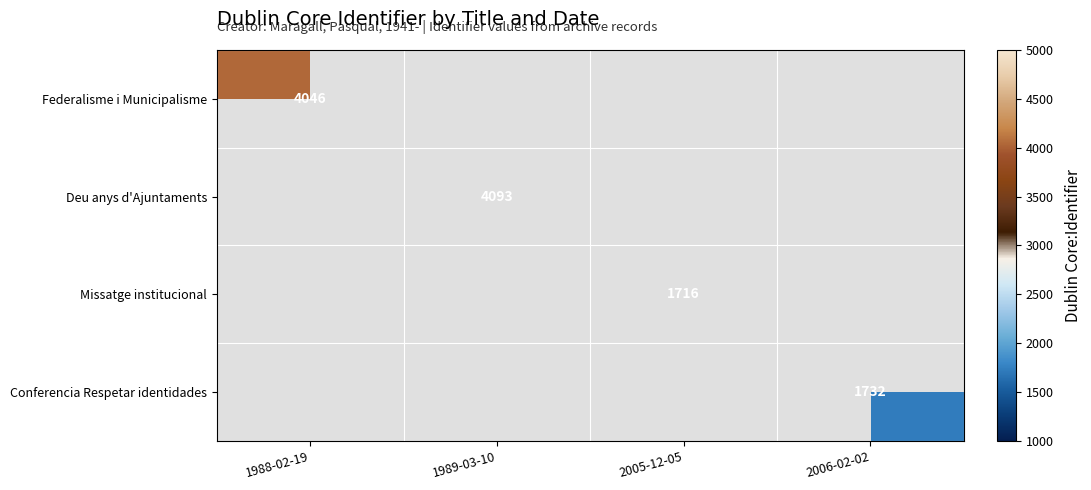

The value of Conferencia Respetar identidades at 2006-02-02 is 1732. True or false?

True